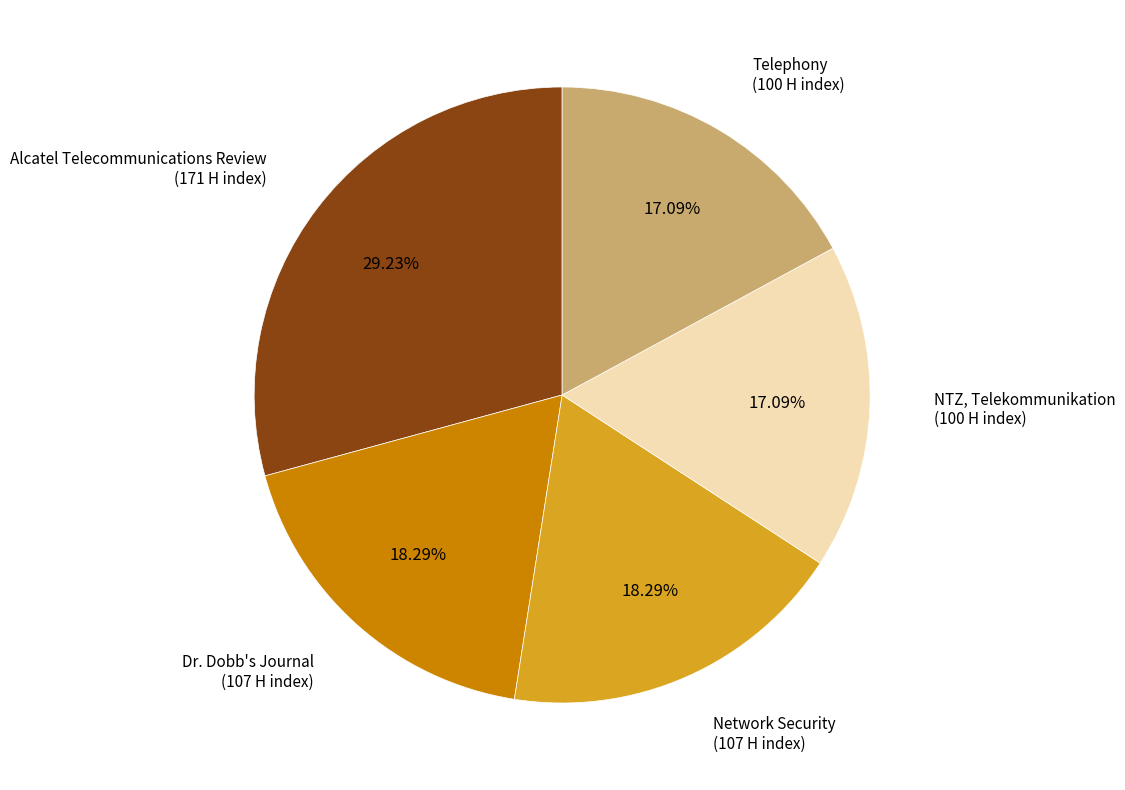

Combined, do Alcatel Telecommunications Review and Telephony account for over 50%?

No